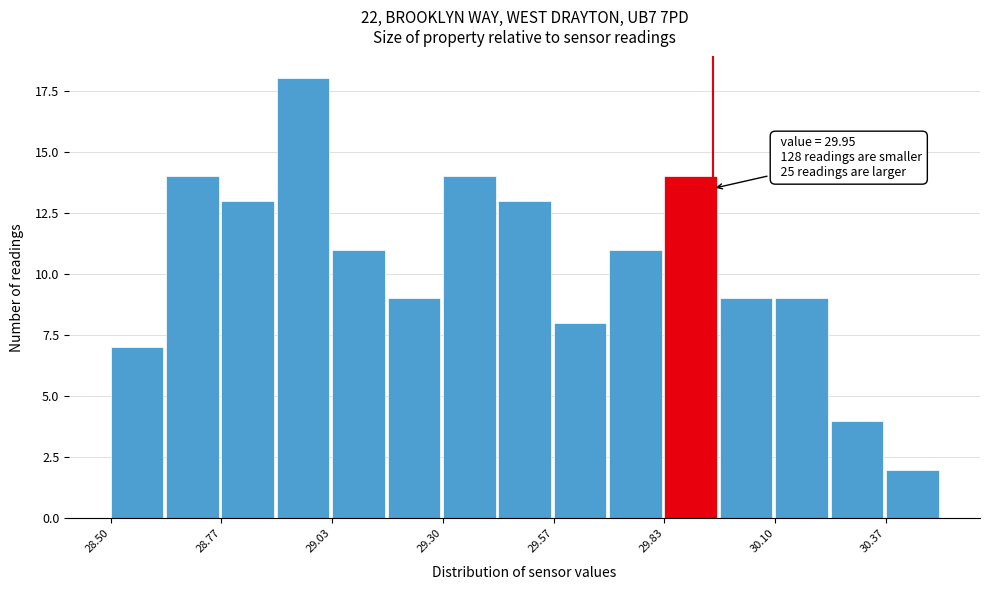

Around what value on the x-axis is the tallest bar? Give the approximate position of its centre, as read against the axis.

28.95